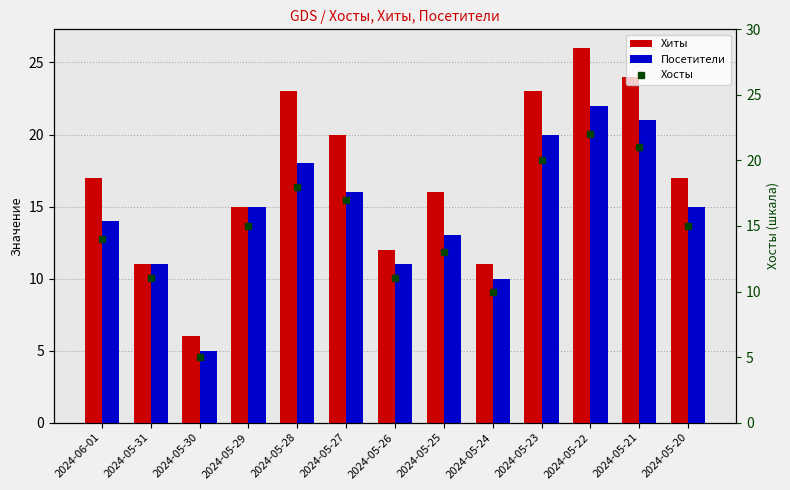

Which has a higher value, 2024-05-29 or 2024-05-25?

2024-05-25